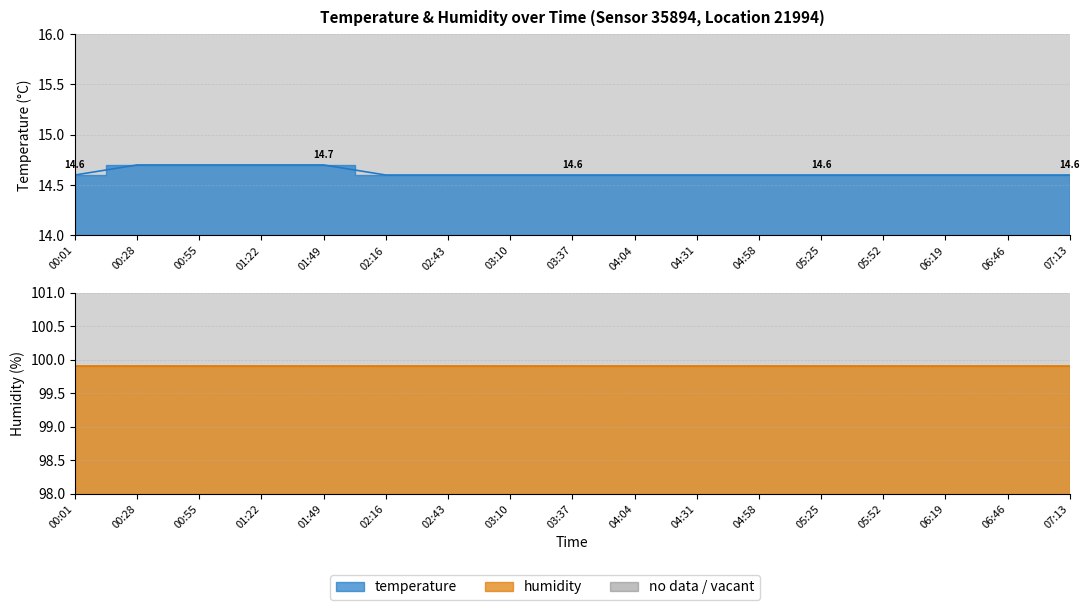

What is the maximum value shown in the chart?

14.7